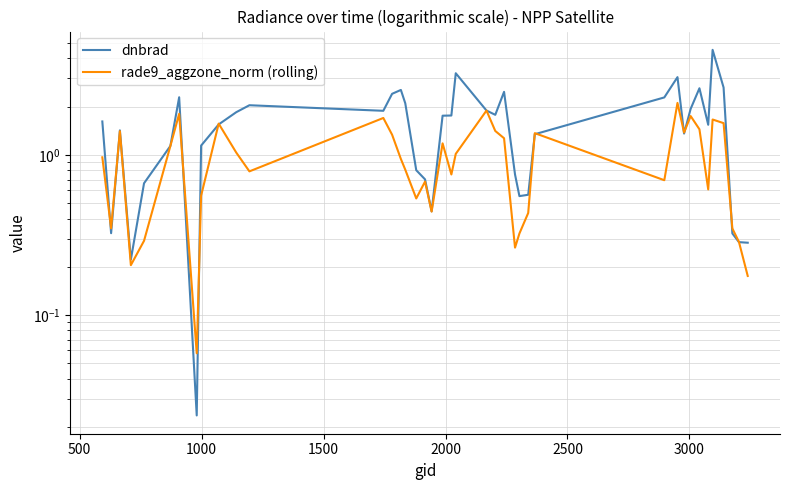

Which series ends up on top after the final intersection of dnbrad and rade9_aggzone_norm (rolling)?

dnbrad